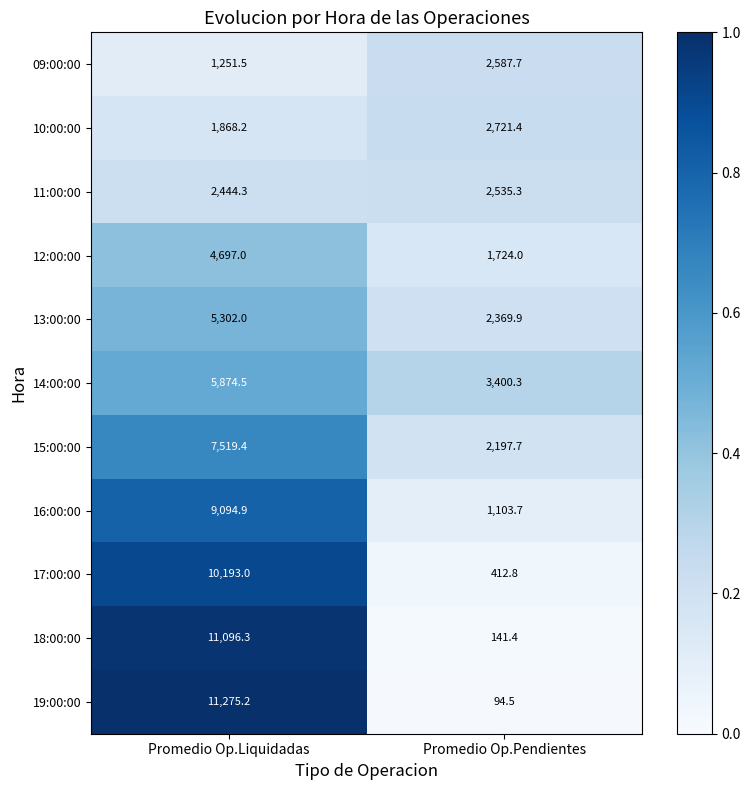

List the series in order of their peak value, lowest first.

11:00:00, 09:00:00, 10:00:00, 12:00:00, 13:00:00, 14:00:00, 15:00:00, 16:00:00, 17:00:00, 18:00:00, 19:00:00